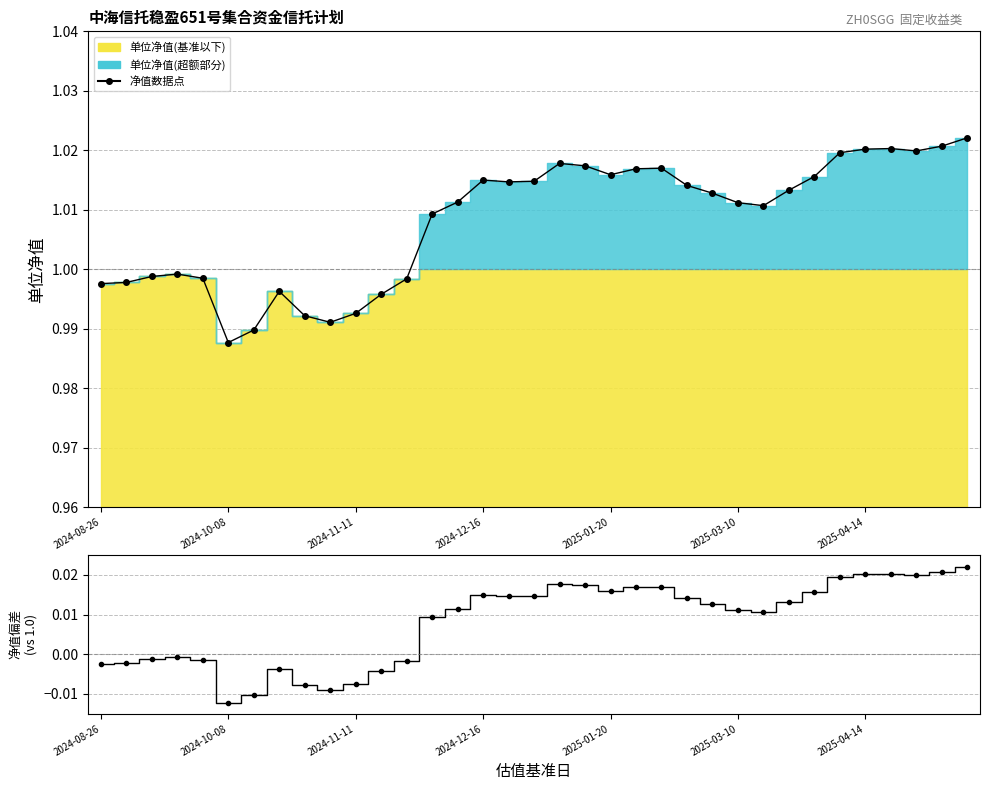

The chart shows a value of 1.0 at 2024-08-26. True or false?

True